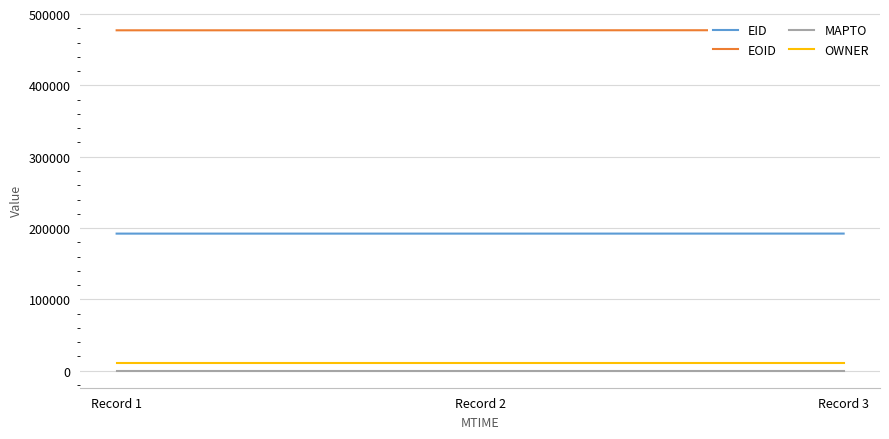

Rank the categories by MAPTO value from highest to lowest.

Record 1, Record 2, Record 3